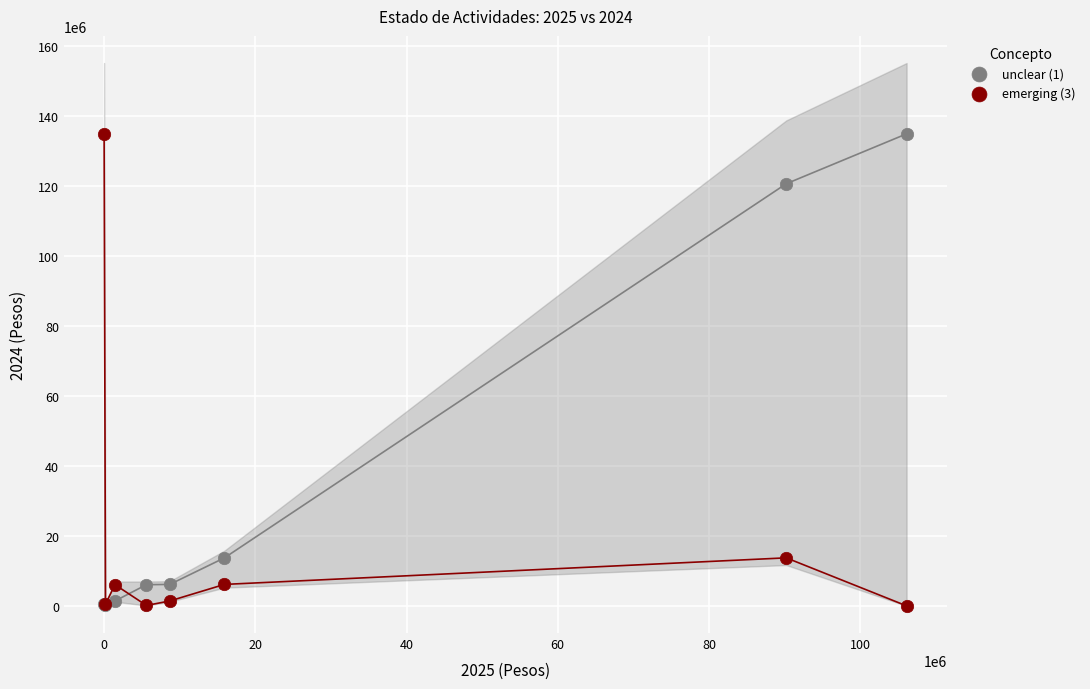

What are all the series names shown in the legend?

unclear (1), emerging (3)